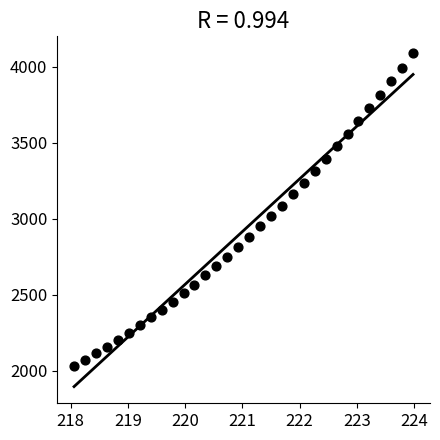

What is the range of Y values (max minus min)?

2059.8